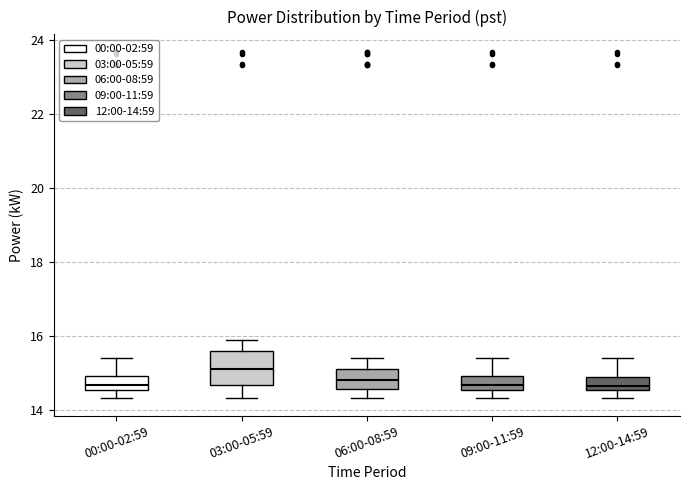

Where does the lower whisker of the box for 09:00-11:59 end on the y-axis? The values are not printed on the chart, so give them approximately, as read against the axis.

14.4